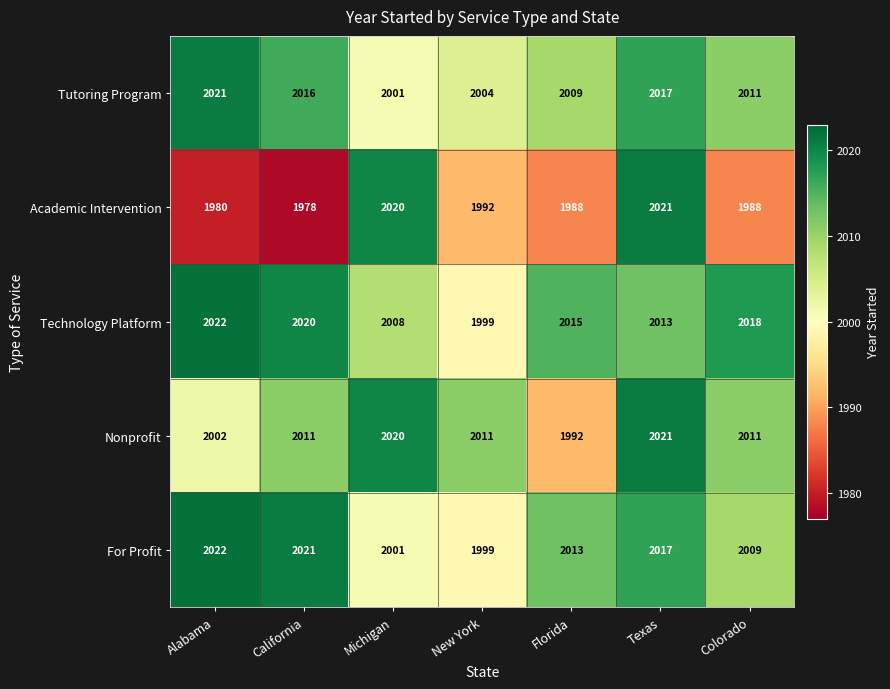

What is the total value across all series at Texas?

10089